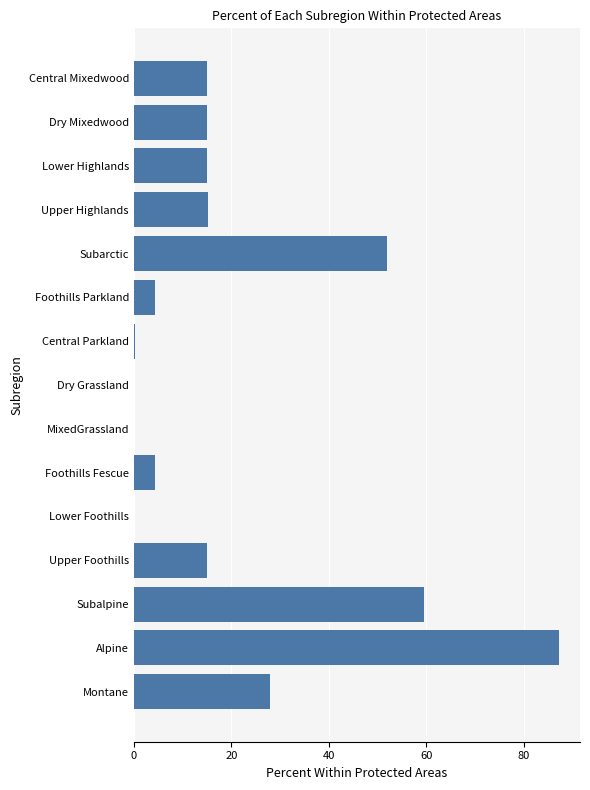

What is the greatest value displayed?

87.1